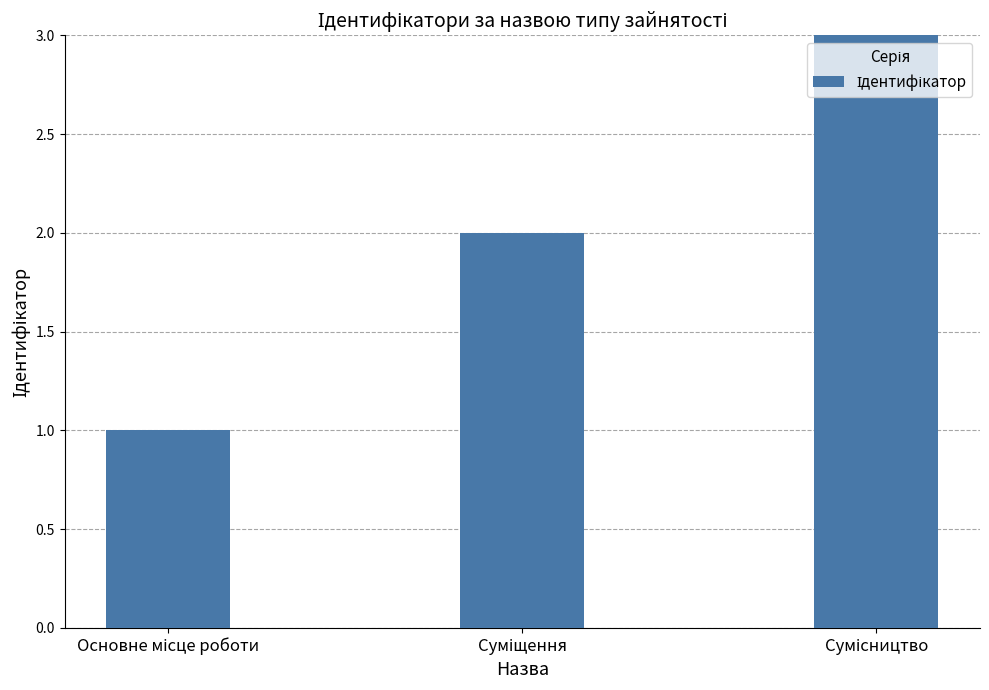

What is the average value?

2